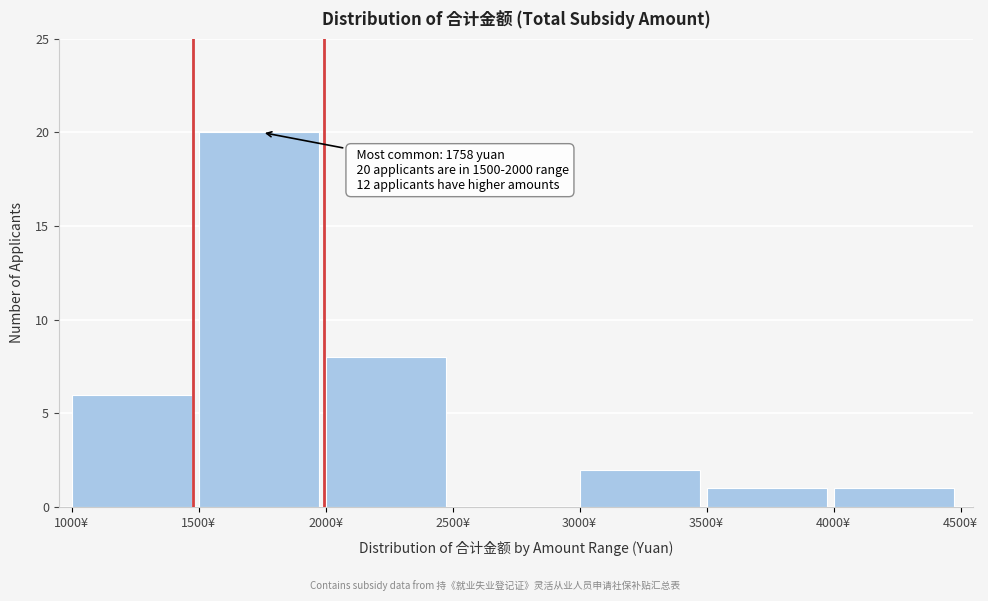

Over which range of the x-axis is the bar tallest?

1500 to 2000